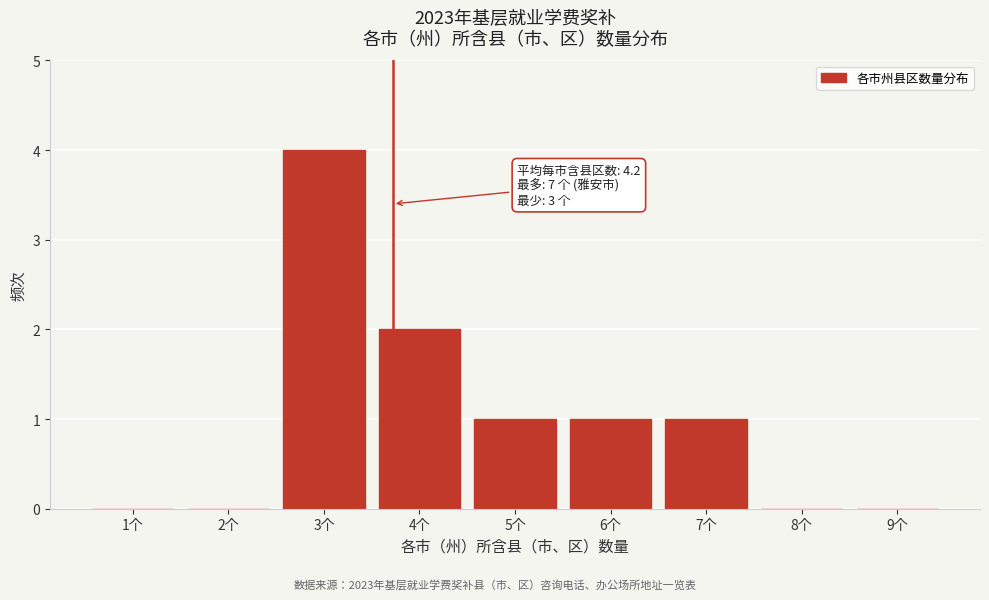

Reading left to right, list all the values displayed in this chart.

1个=0	2个=0	3个=4	4个=2	5个=1	6个=1	7个=1	8个=0	9个=0